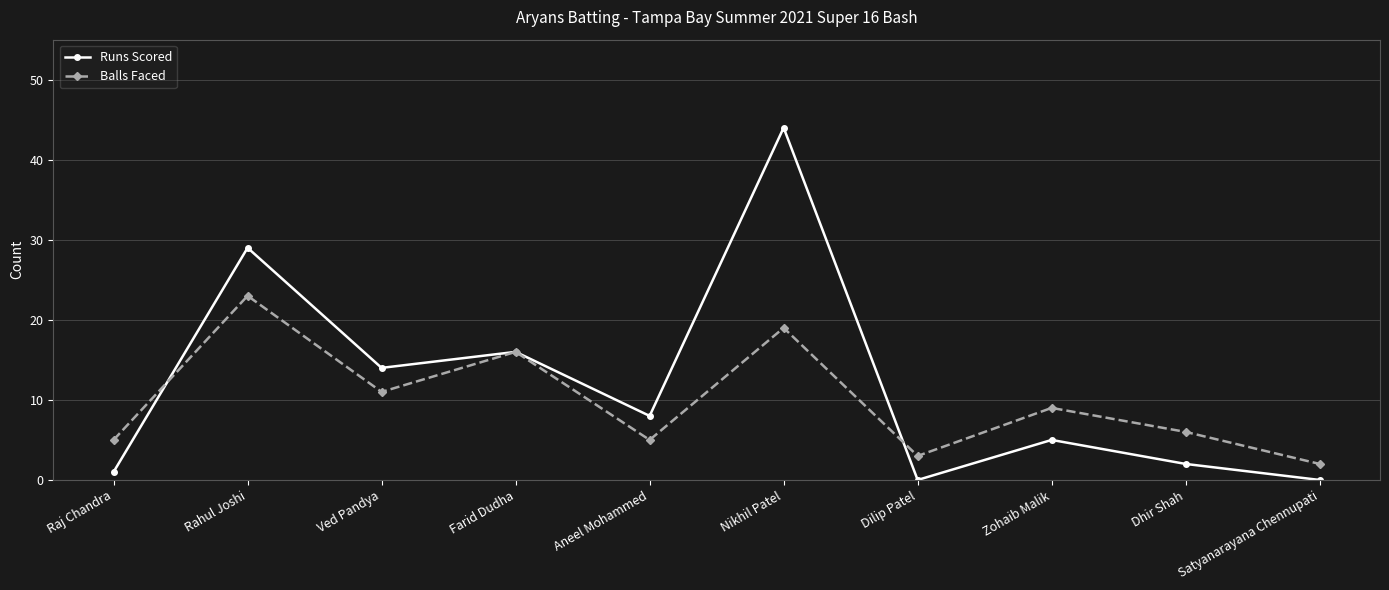

What is the highest value of the Balls Faced series?

23